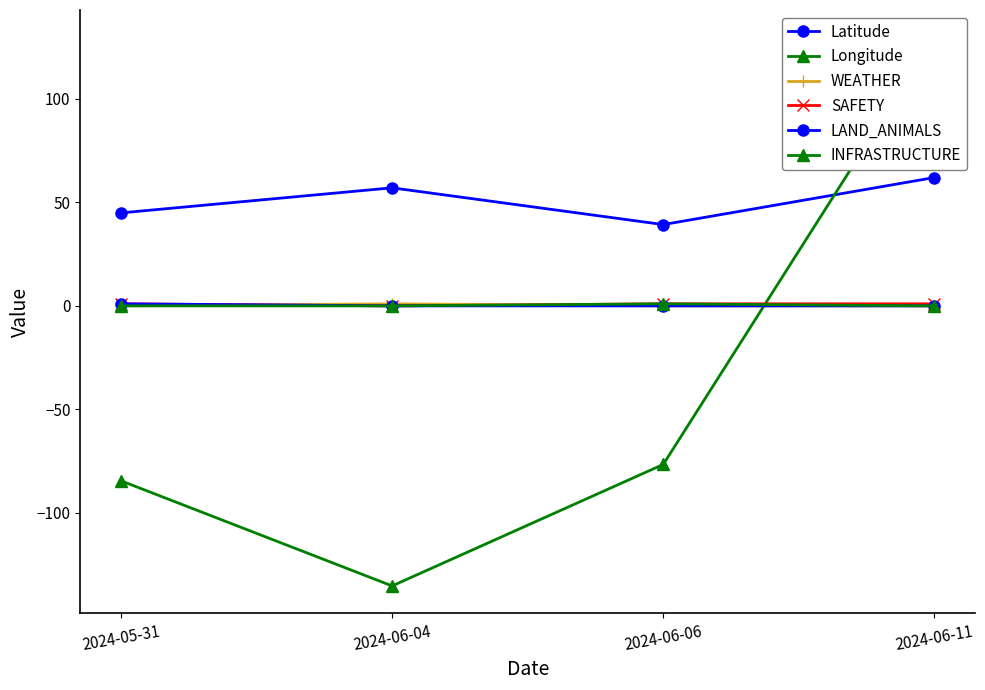

At which category is the sum across all series the highest?

2024-06-11